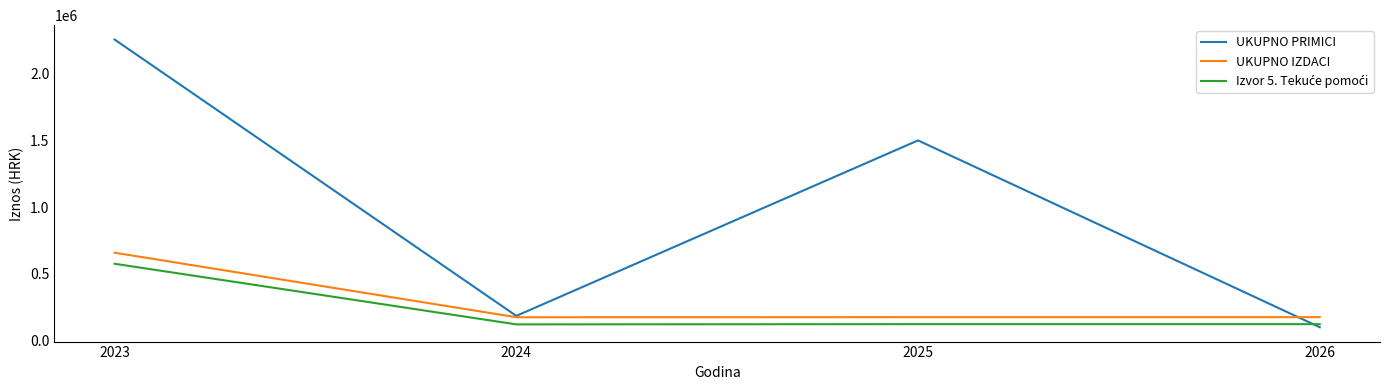

The value of UKUPNO PRIMICI at 2025 is 628488. True or false?

False